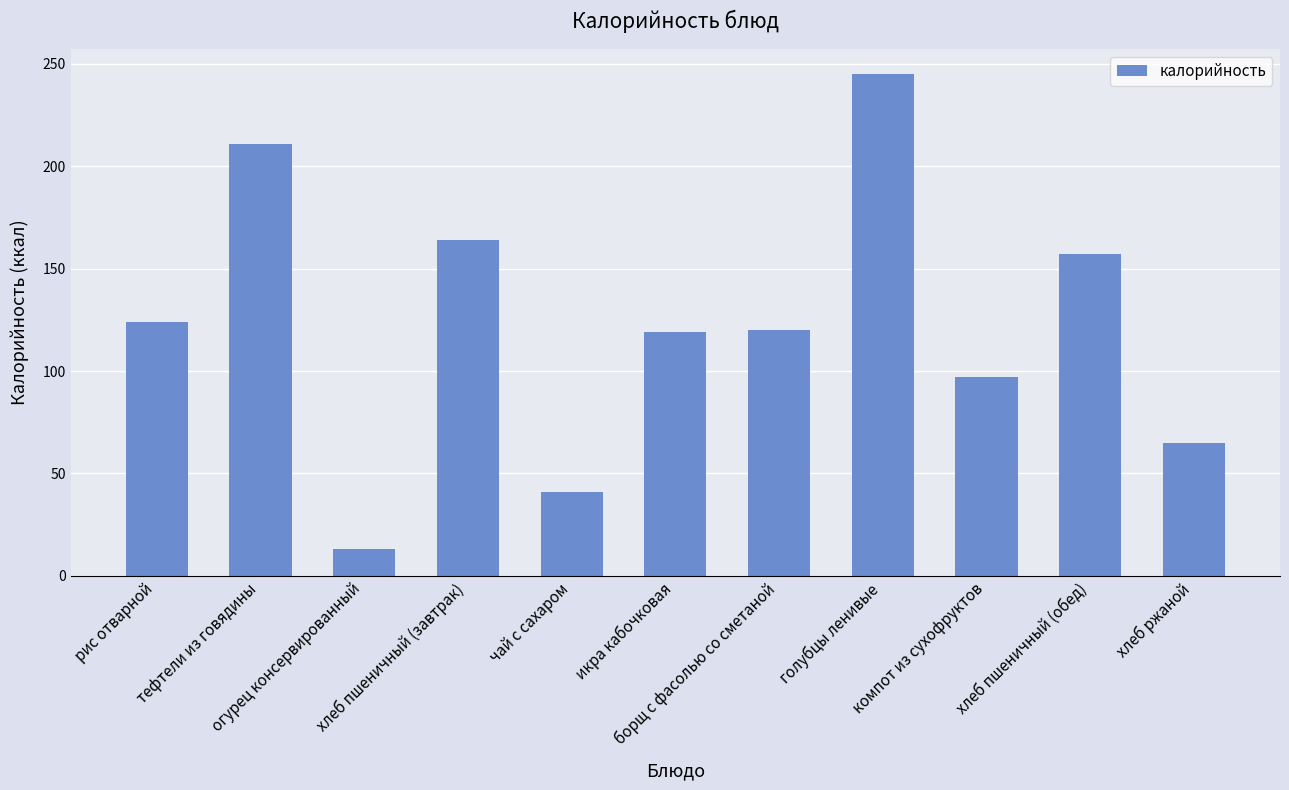

Which label corresponds to the smallest value in the chart?

огурец консервированный